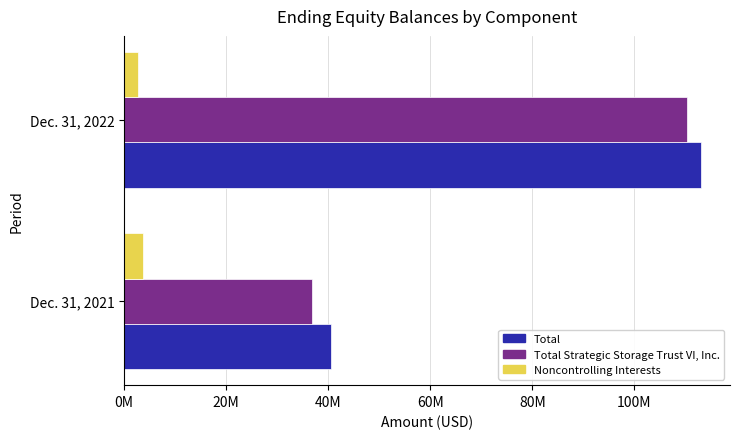

What is the maximum value shown in the chart?

113061270